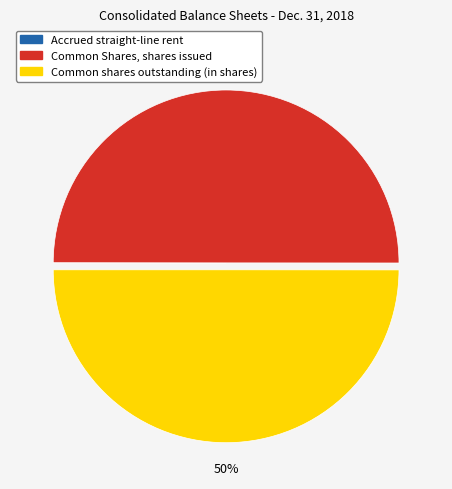

To the nearest percent, what is the average slice percentage?

33%